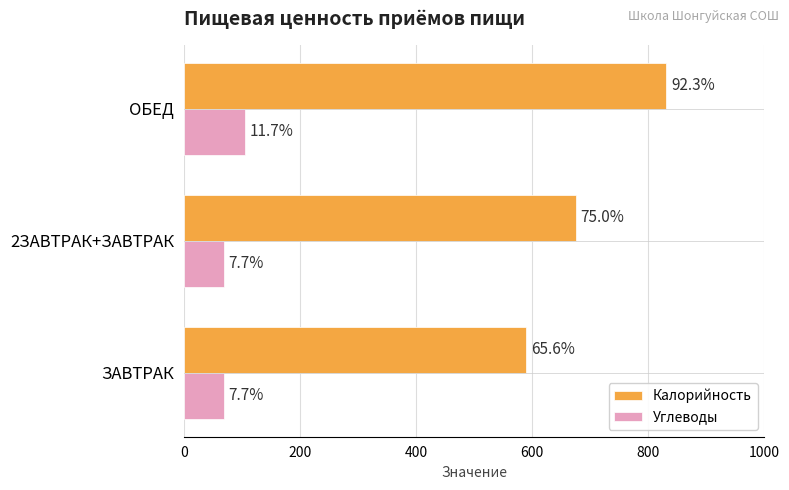

What are all the series names shown in the legend?

Калорийность, Углеводы